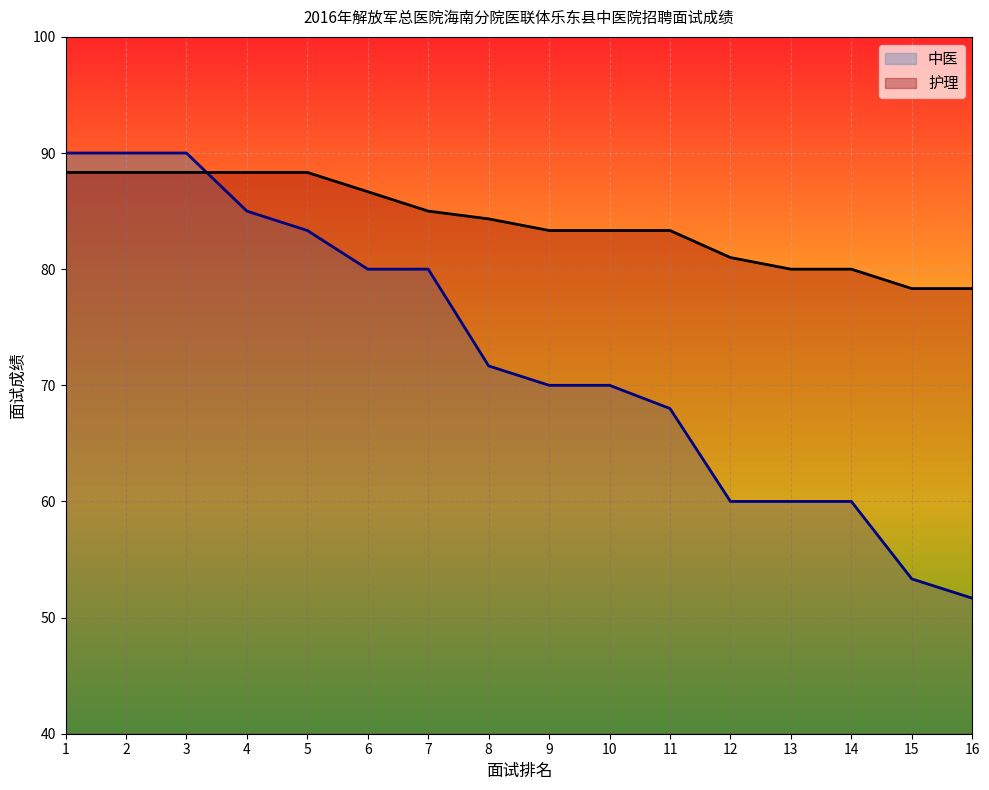

Read the 中医 value at 7.

80.0